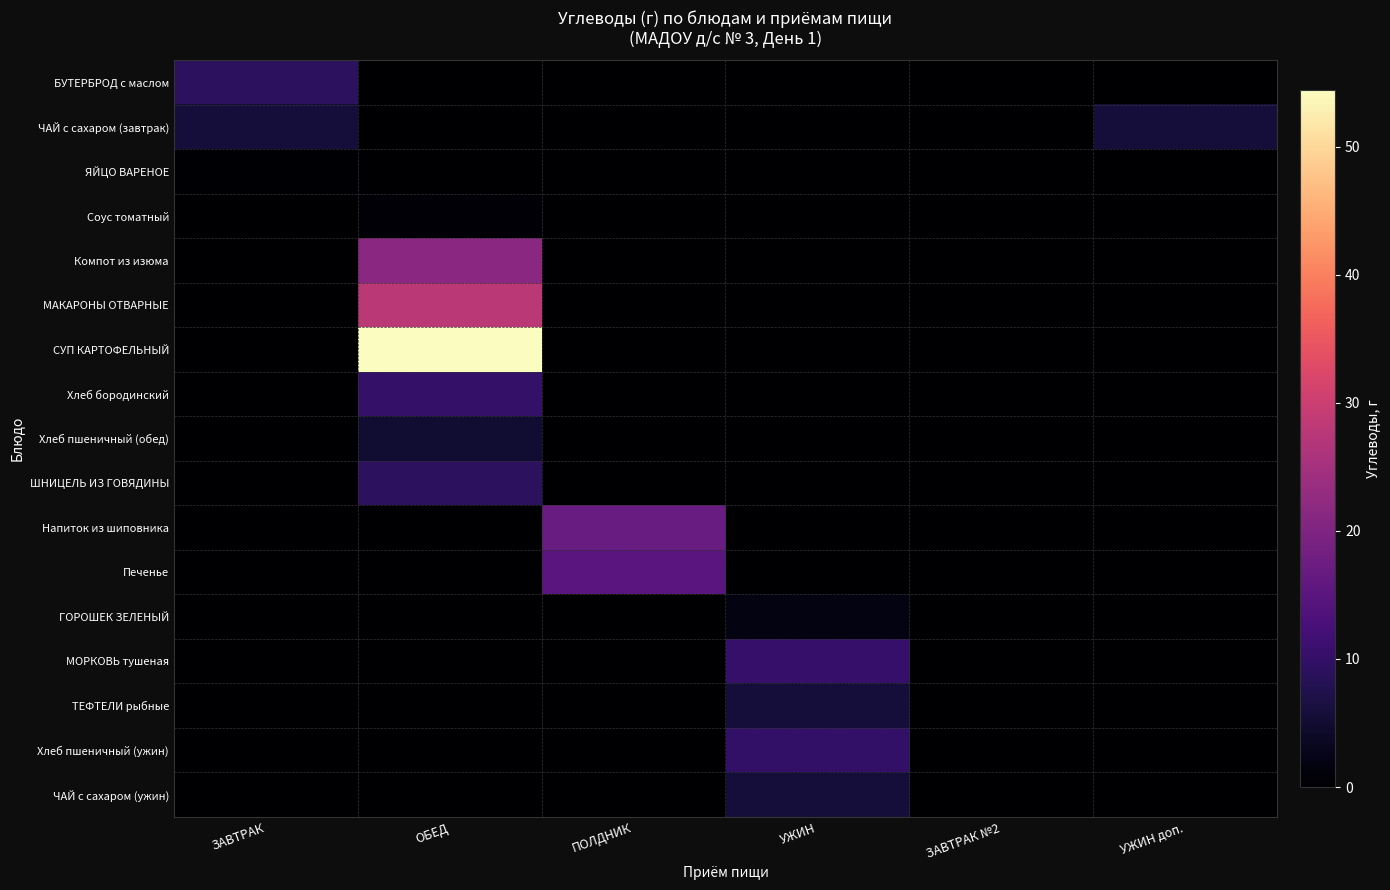

Count the number of data series in this chart.

17